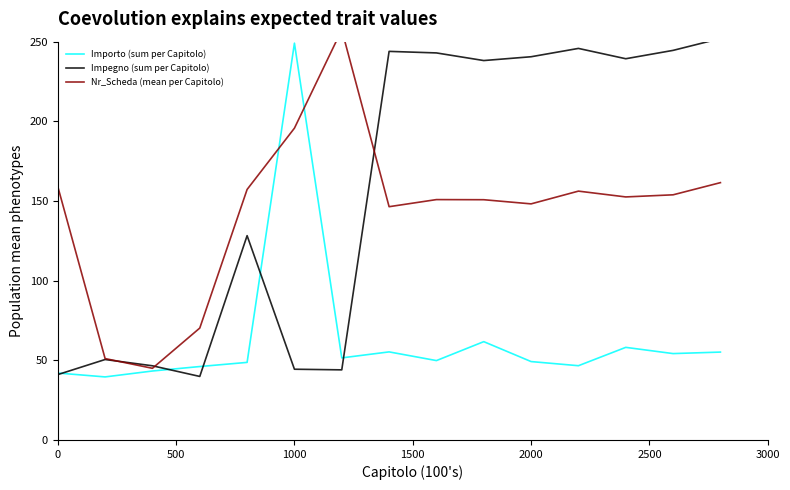

True or false: Importo (sum per Capitolo) has a value of 71.2 at 0.

False